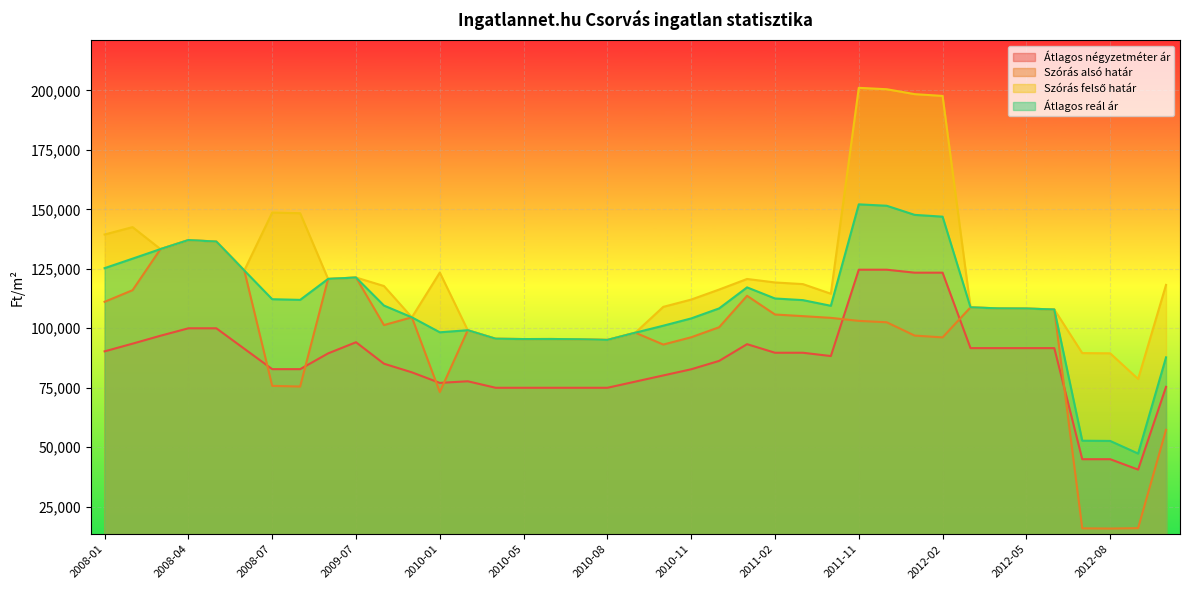

What is the label of the 11th point from the right?

2011-12